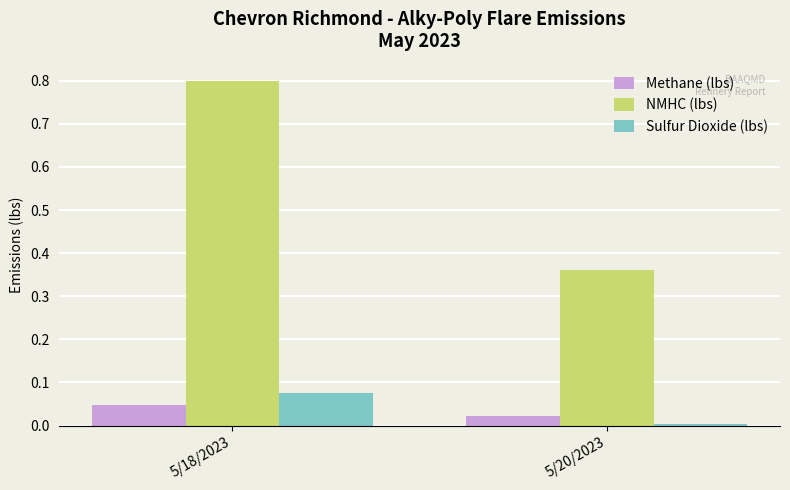

What is the sum of all NMHC (lbs) values?

1.2